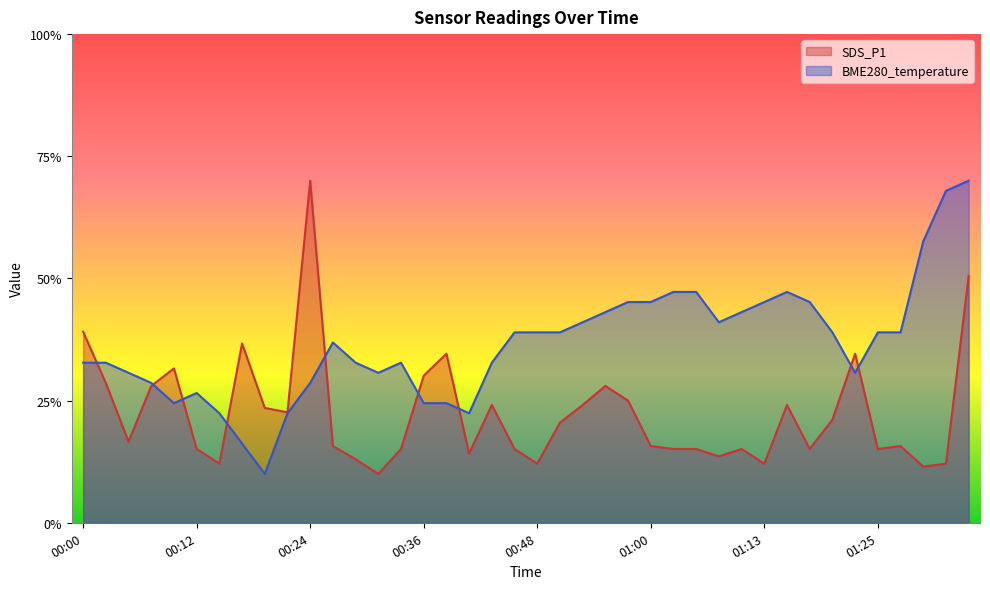

Which series has the largest total across all categories?

BME280_temperature